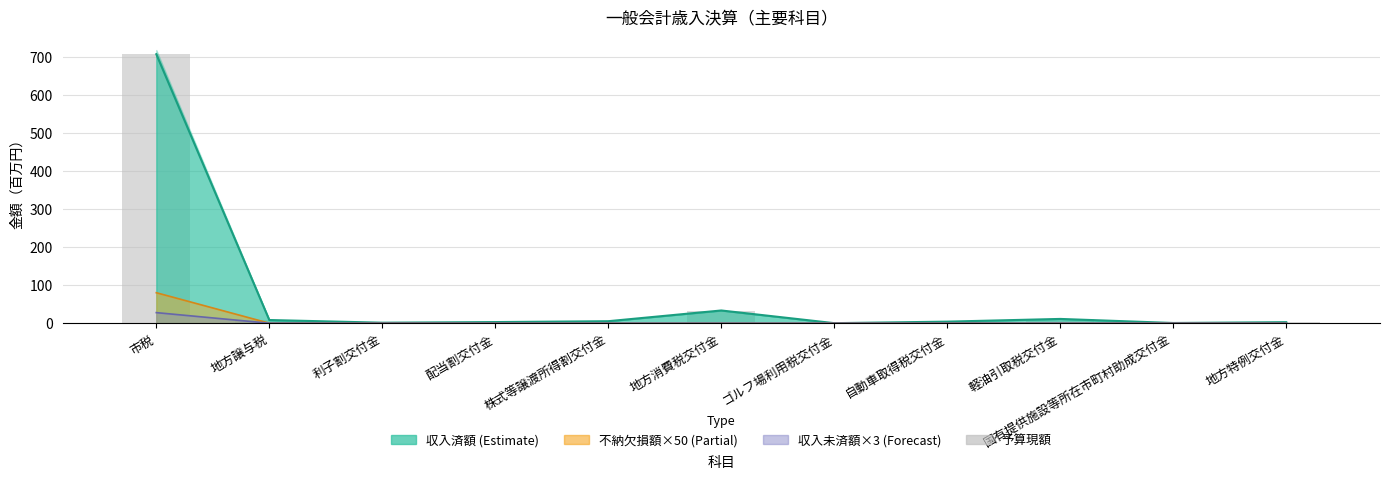

What is the maximum value shown in the chart?

708.2